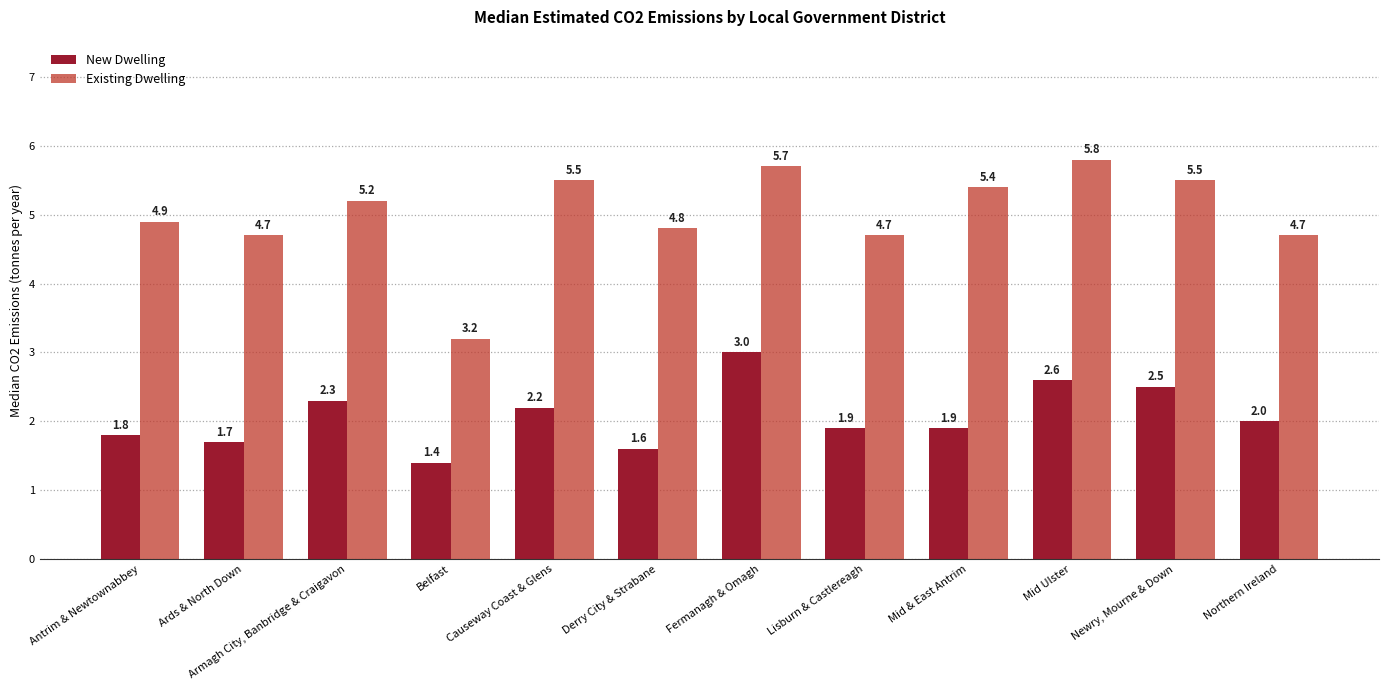

How many groups of bars are there?

12